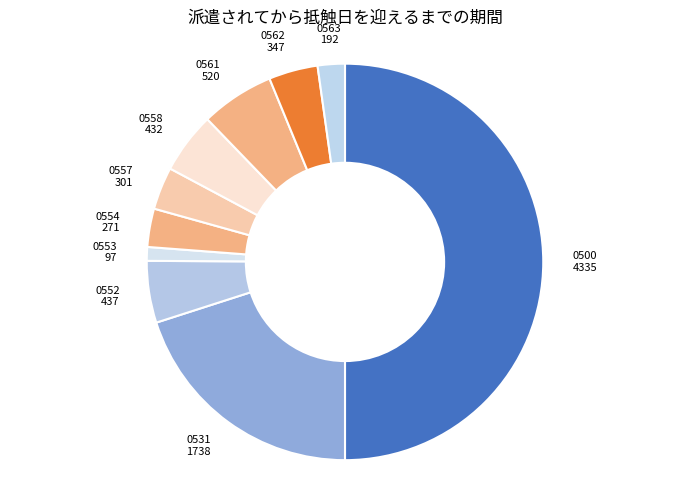

Is it true that 0562 is 4% of the pie?

True